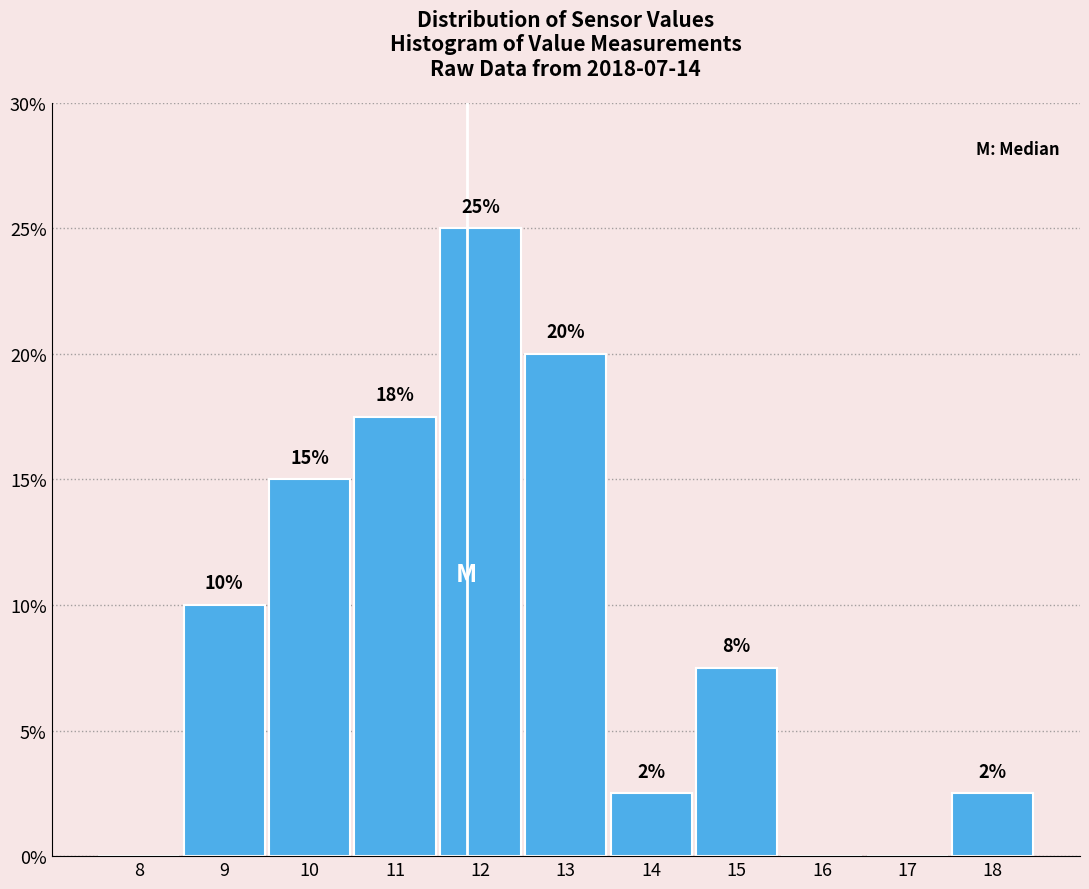

Approximately how many times larger is the value at 14 compared to 18?

1.0